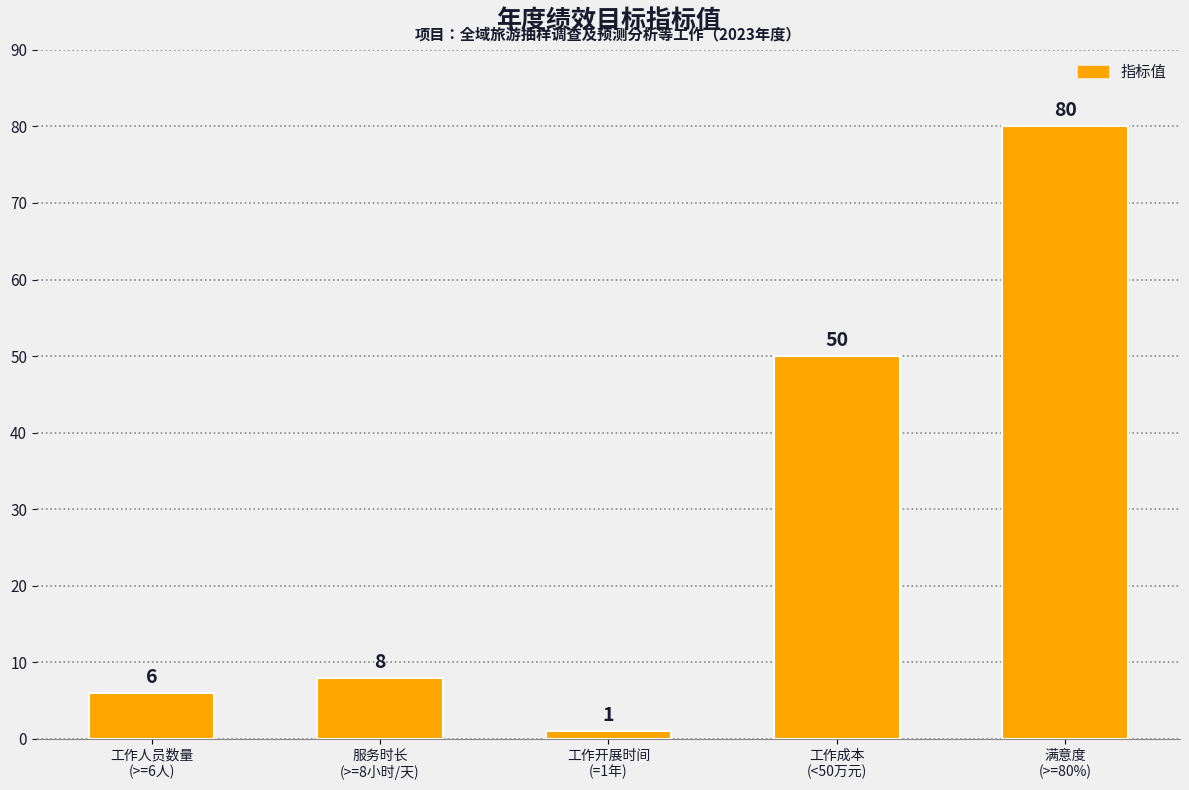

How many bars are there in total?

5